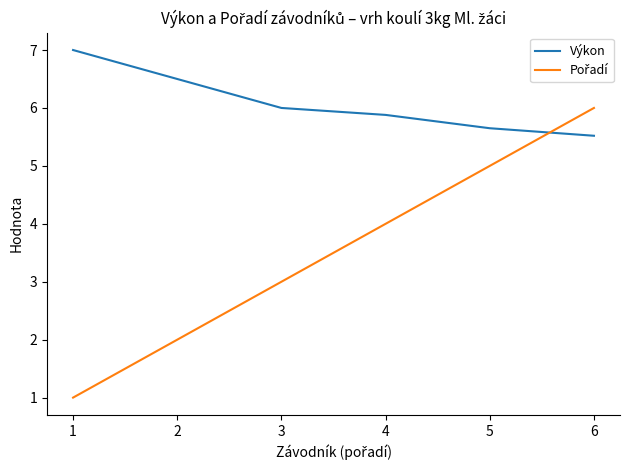

What is the greatest value displayed?

7.0